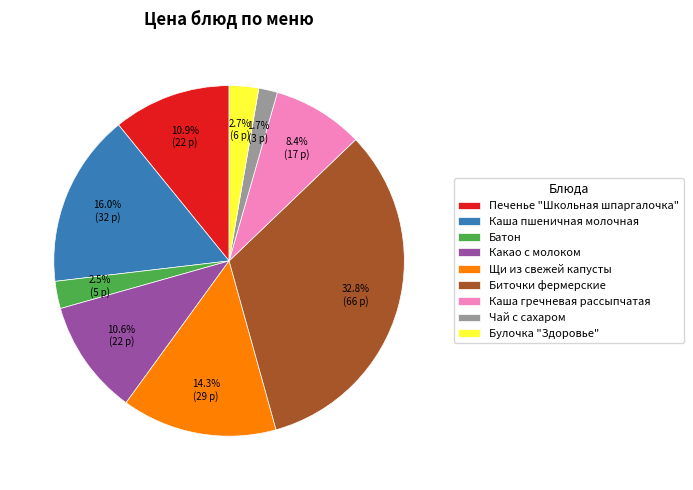

To the nearest percent, what is the combined percentage of Какао с молоком and Батон?

13%